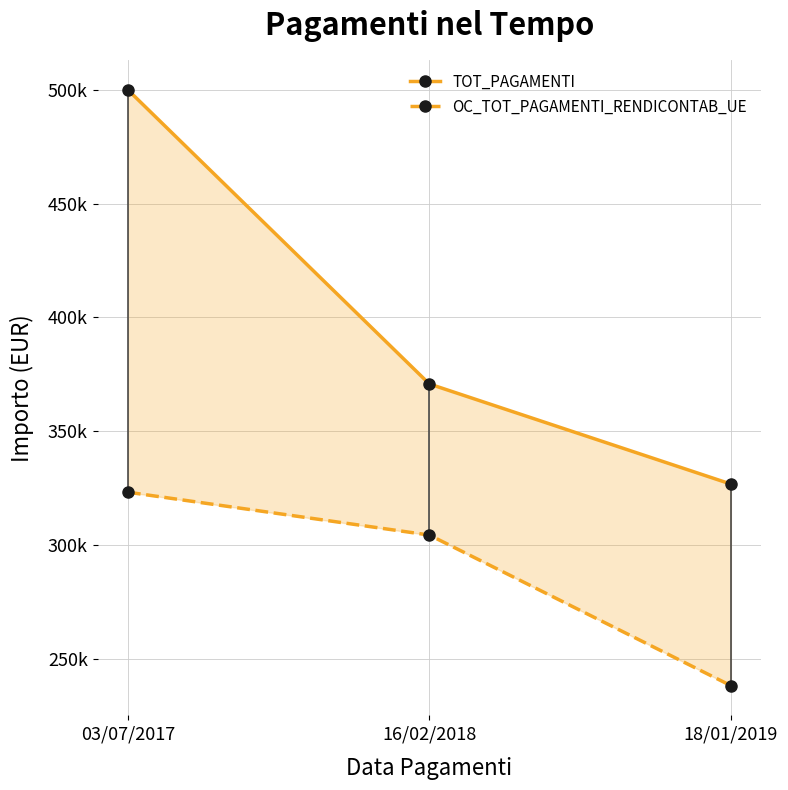

What is the maximum value shown in the chart?

500008.6